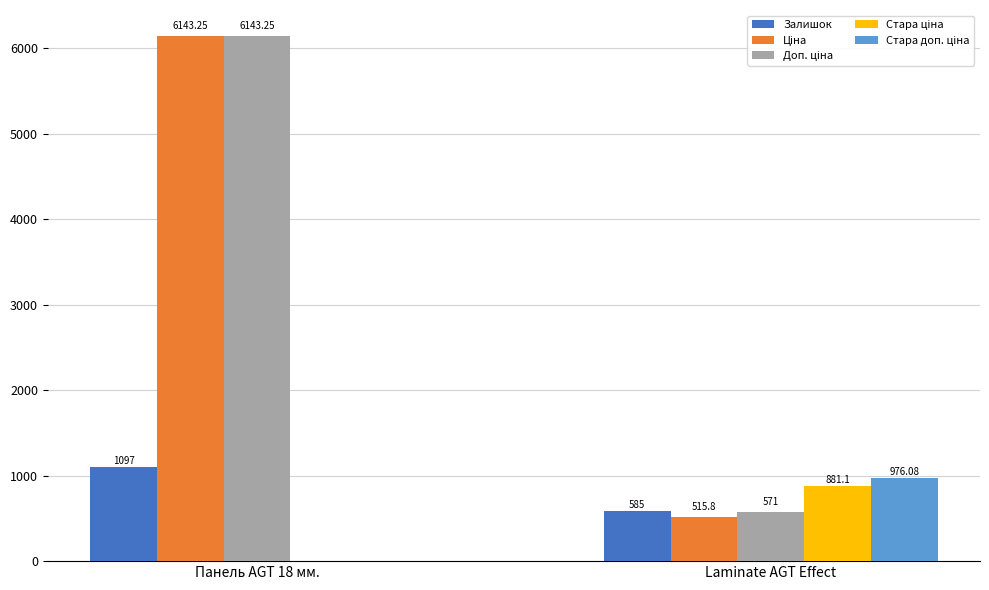

What is the sum of the Залишок values at Панель AGT 18 мм. and Laminate AGT Effect?

1682.0